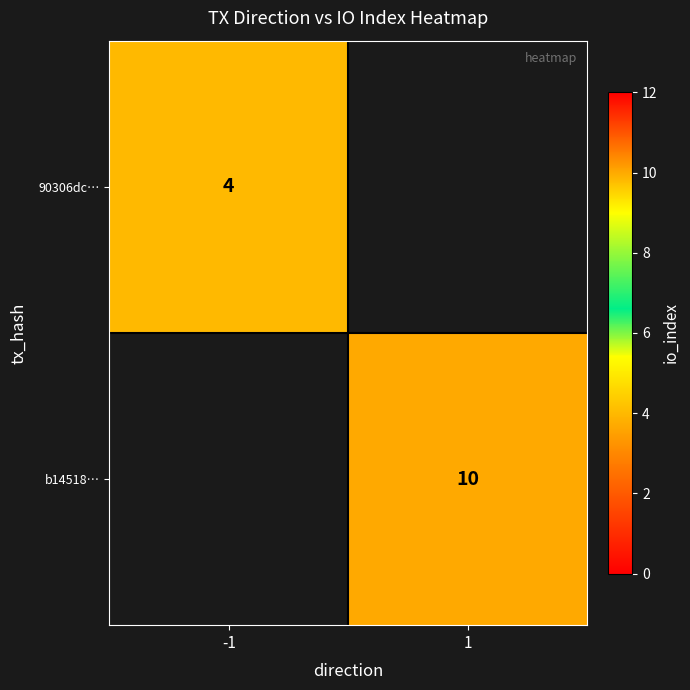

How many data points does each series have?

2